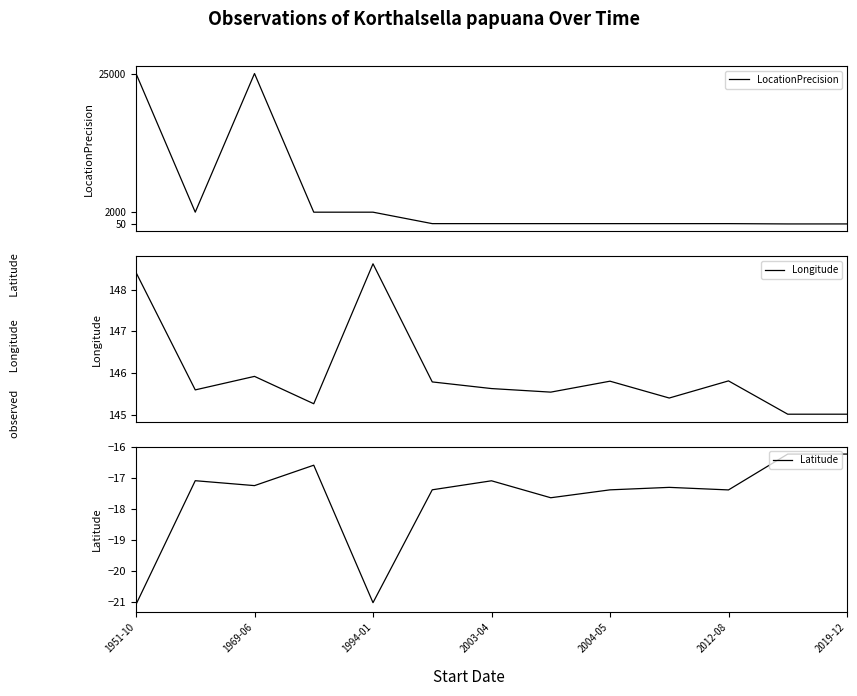

What is the difference between the Latitude values at 1951-10 and 7?

3.4